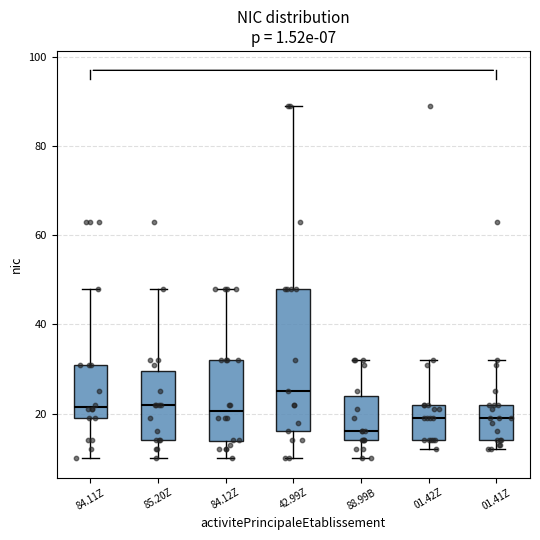

Which box has the lowest median line?

88.99B